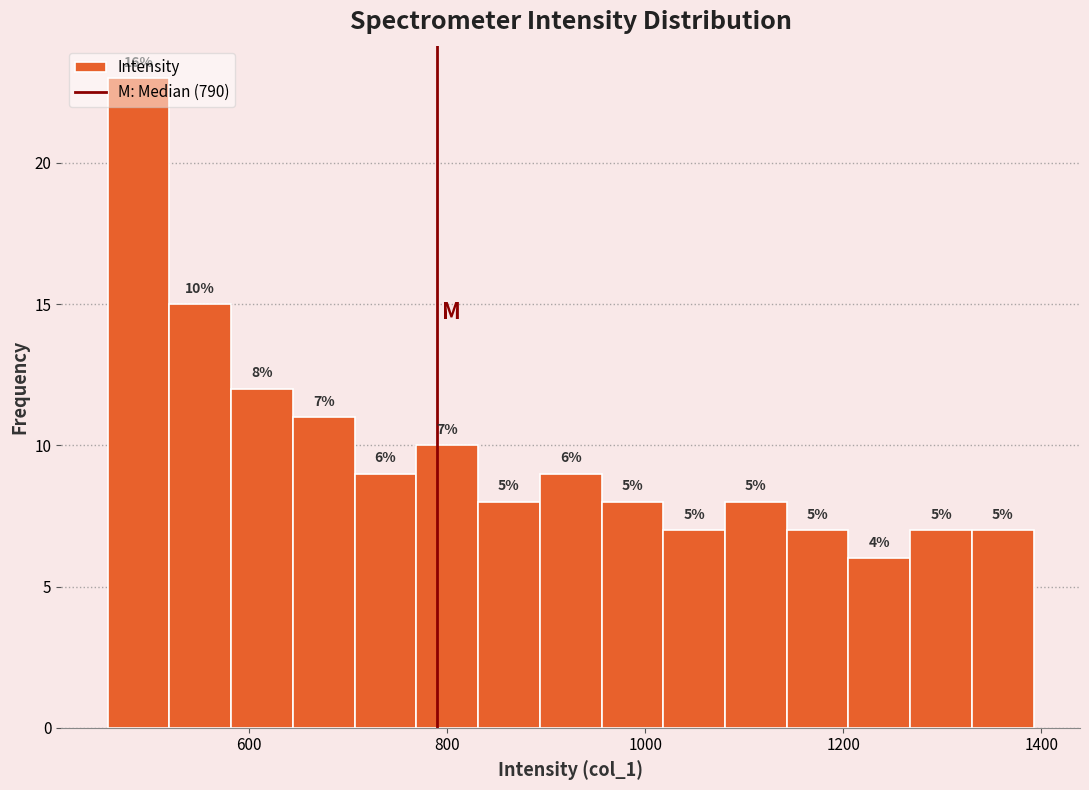

Around what value on the x-axis is the tallest bar? Give the approximate position of its centre, as read against the axis.

480